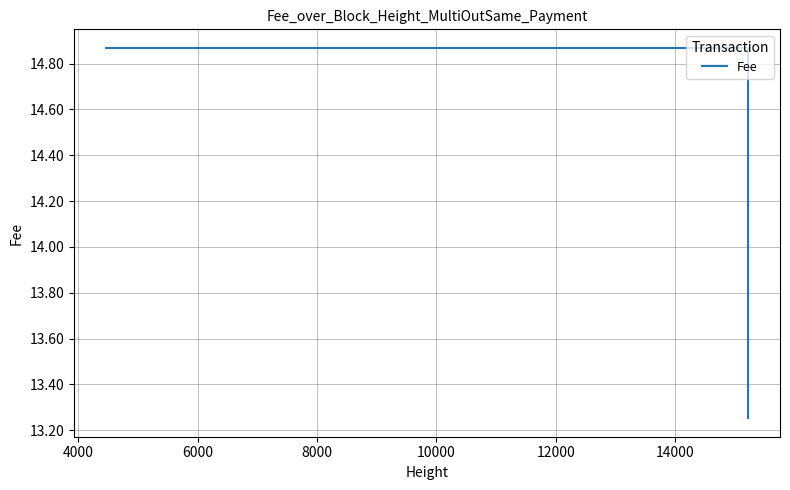

How many lines are shown in the chart?

1